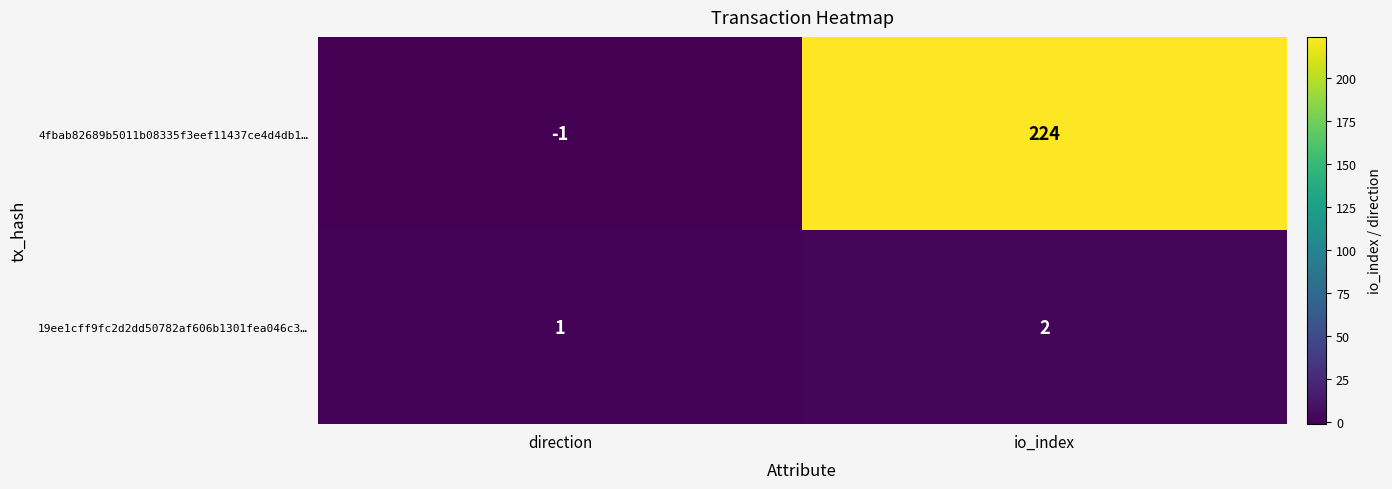

At which category does the chart reach its minimum across all series?

direction